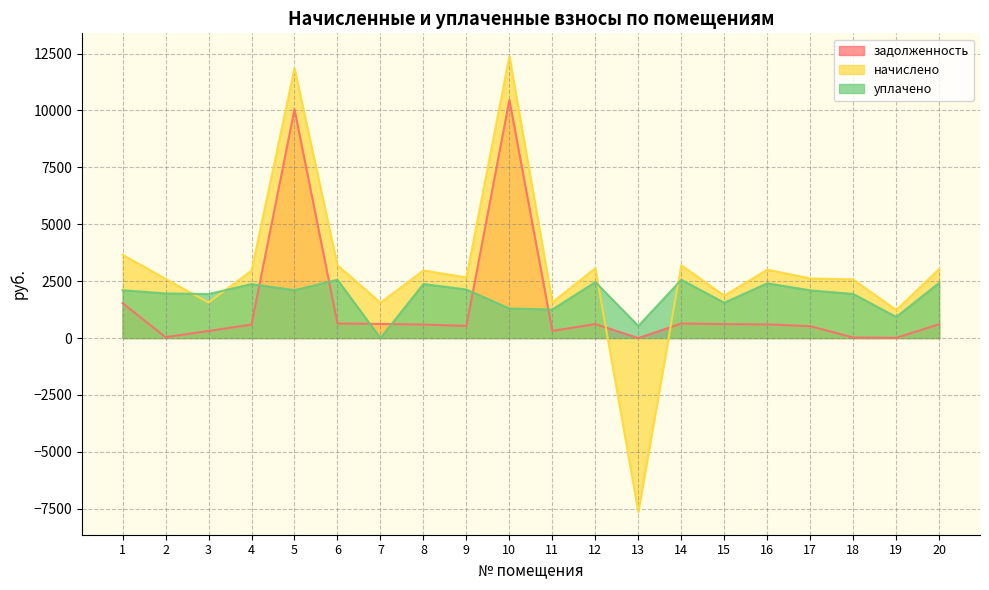

What is the average value of the начислено series?

2998.4